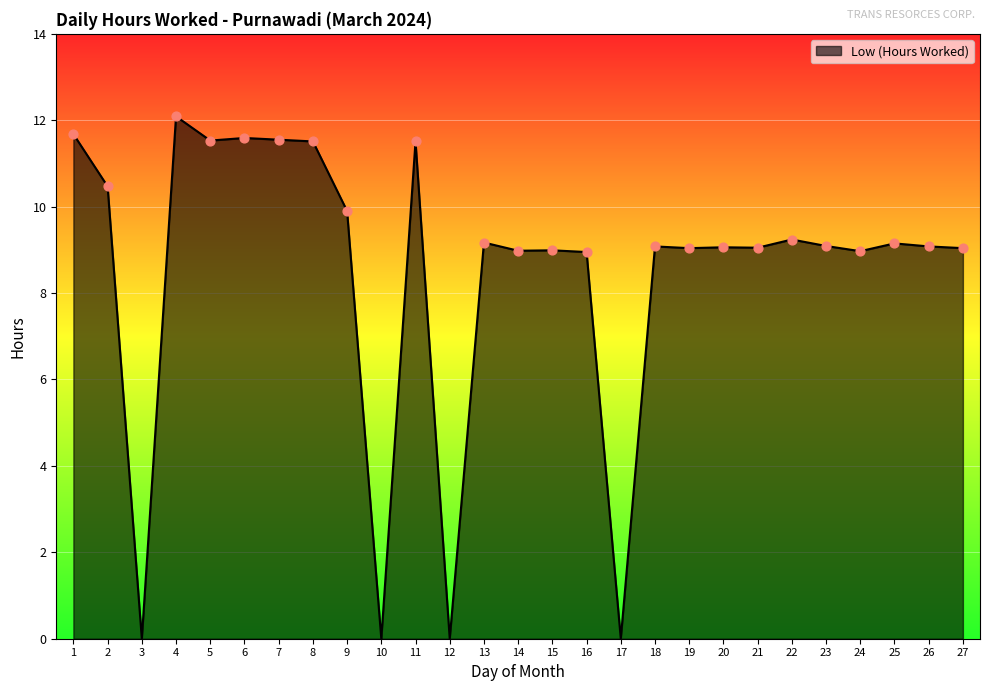

Between 22 and 8, which is larger?

8